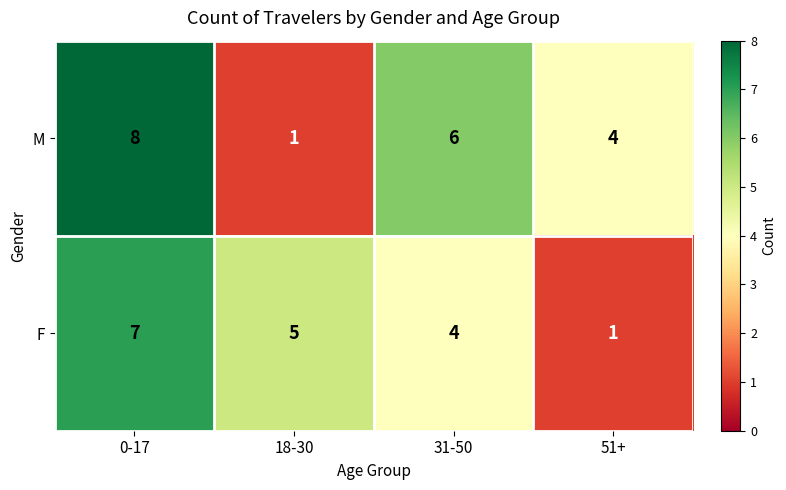

How many values in the M series are below 6?

2